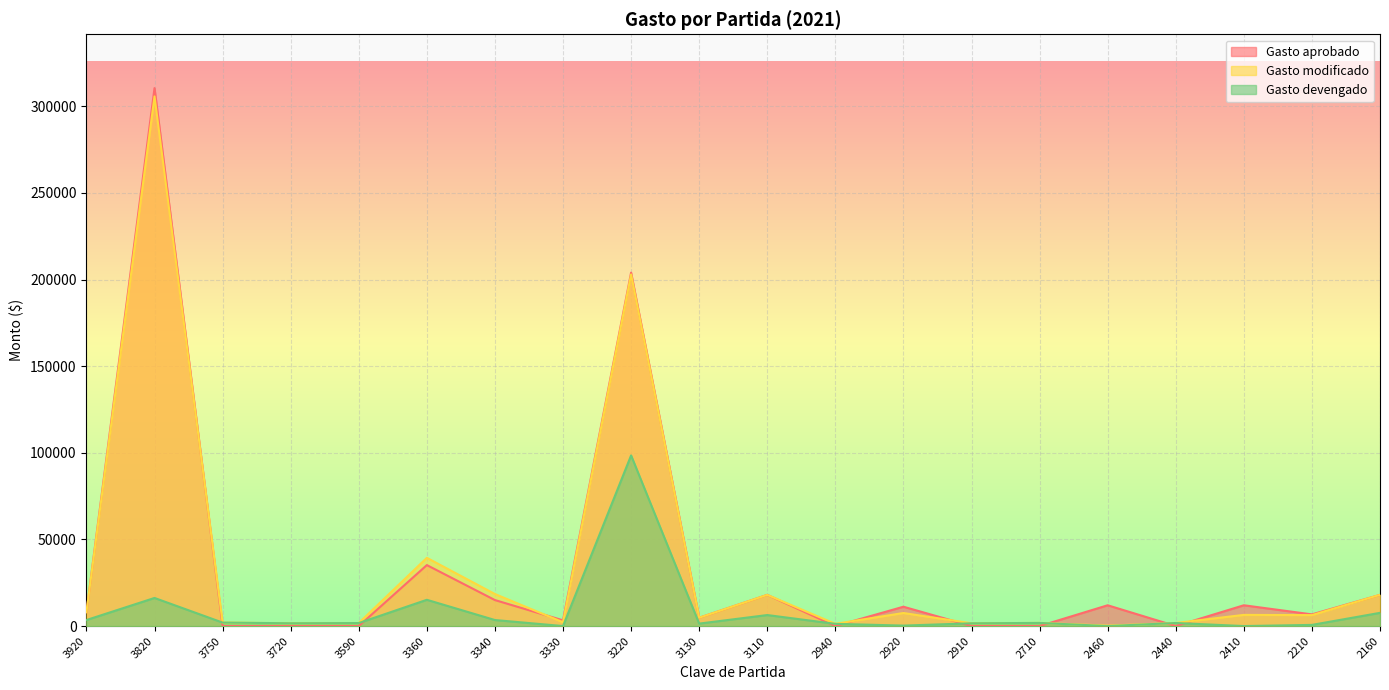

What is the value of the Gasto modificado point at the 11th from the left?

18000.0